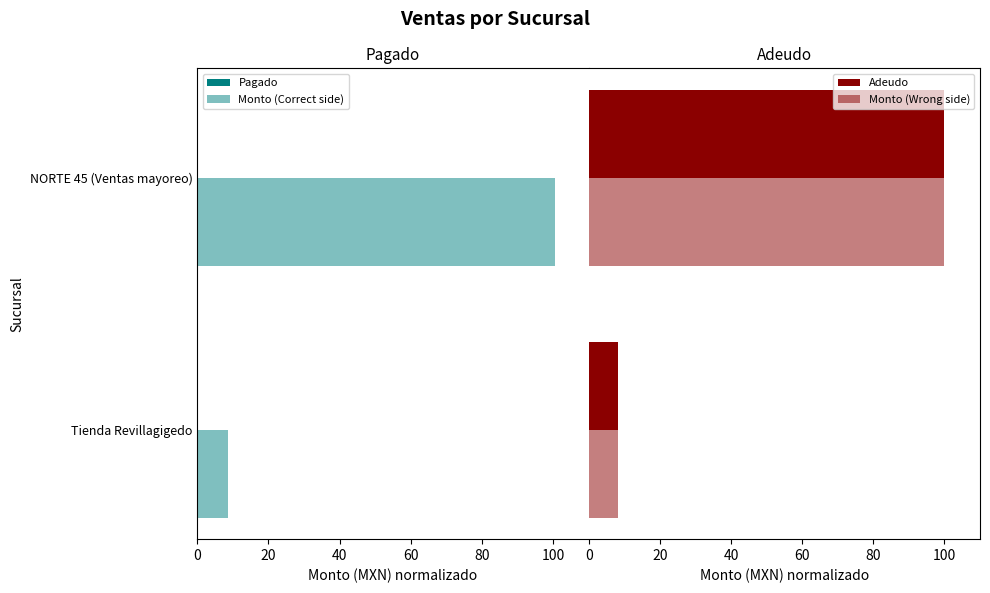

List the series in order of their peak value, lowest first.

Monto (Correct side), Pagado, Adeudo, Monto (Wrong side)